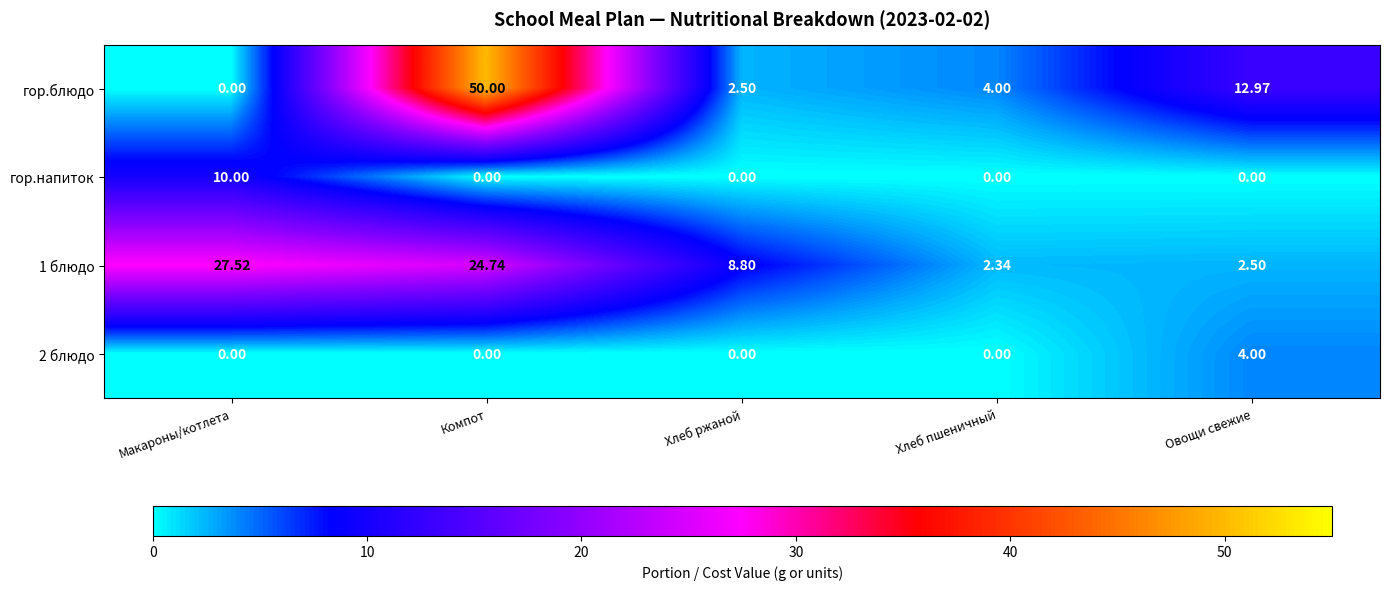

Rank the categories by гор.блюдо value from highest to lowest.

Компот, Овощи свежие, Хлеб пшеничный, Хлеб ржаной, Макароны/котлета